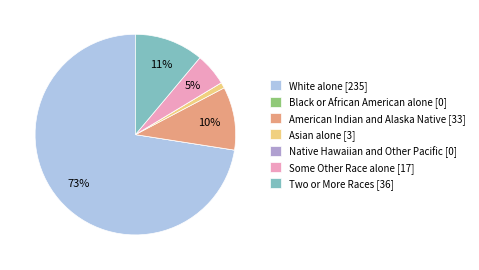

Is it true that Asian alone [3] is 13% of the pie?

False